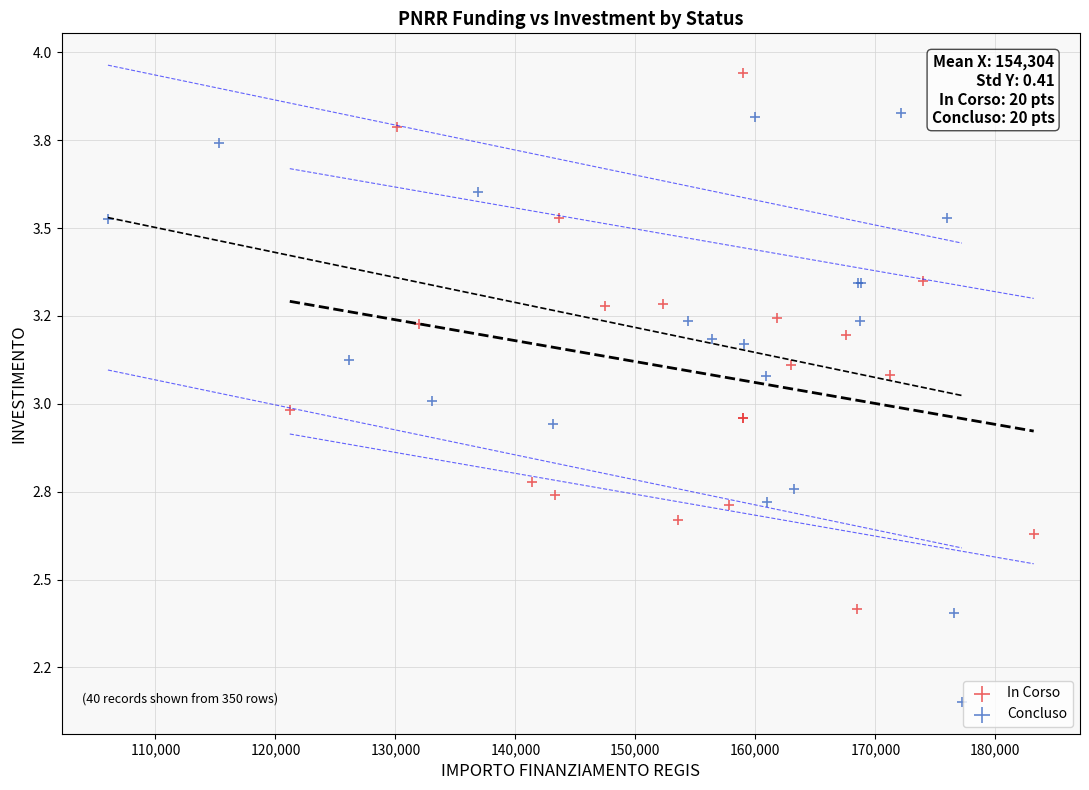

Which series contains the lowest Y value?

Concluso